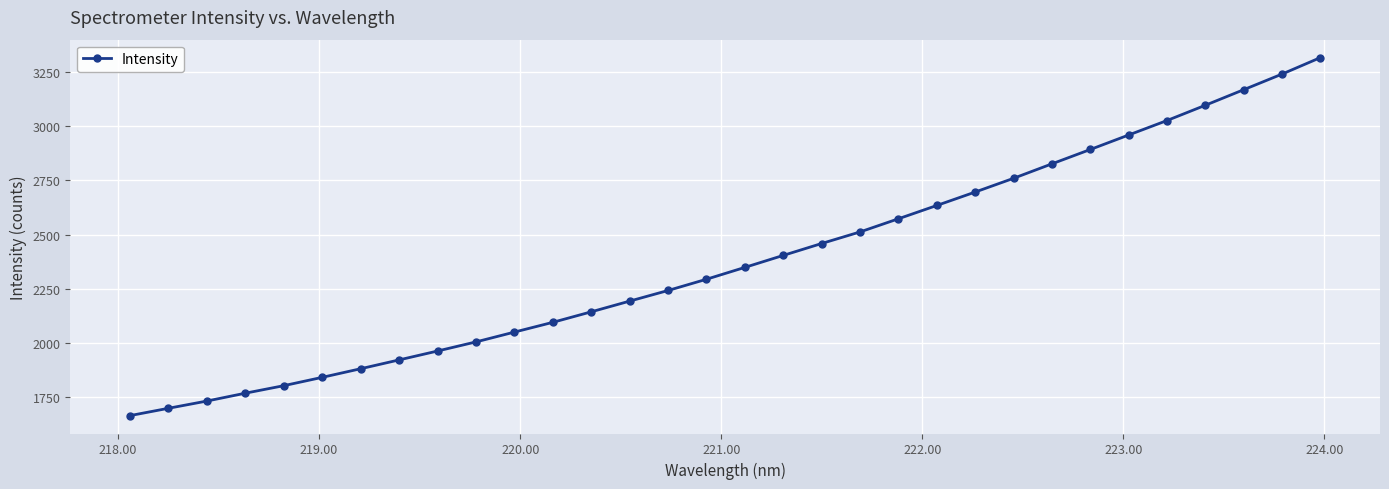

What is the greatest value displayed?

3317.6